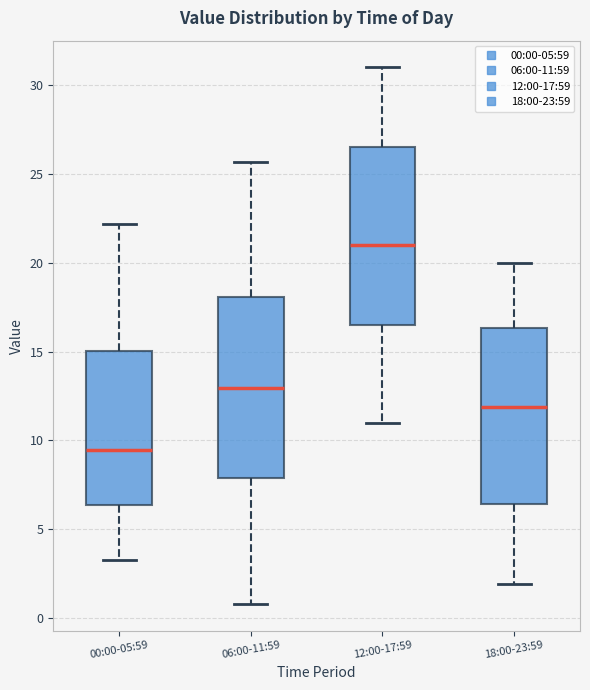

Which box has the highest median line?

12:00-17:59